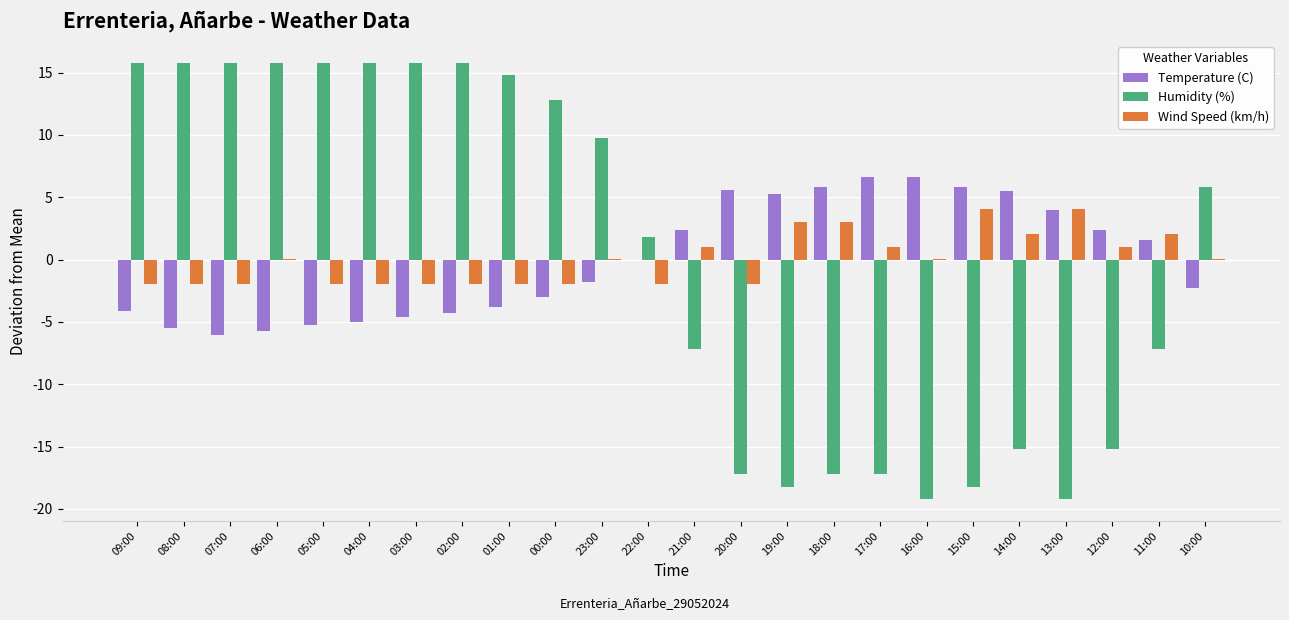

The Wind Speed (km/h) series shows 1.0 at 17:00. True or false?

True